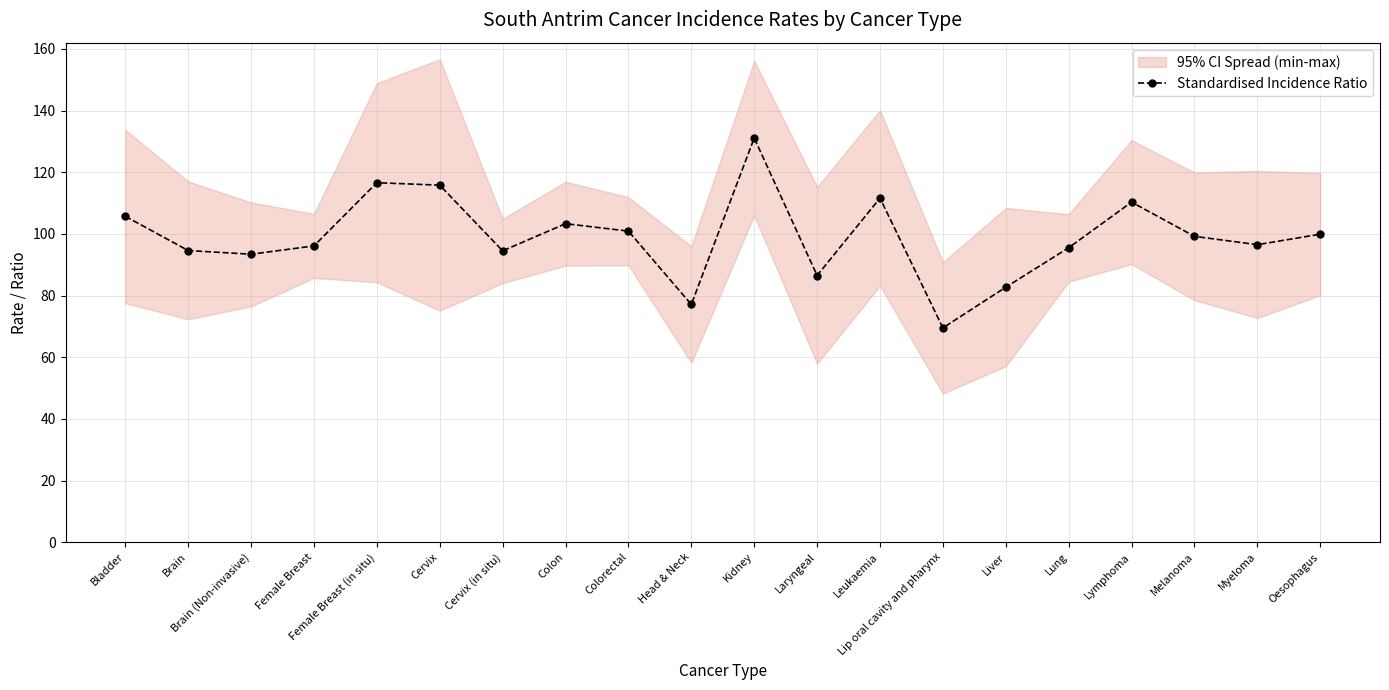

What is the label of the 9th point from the left?

Colorectal